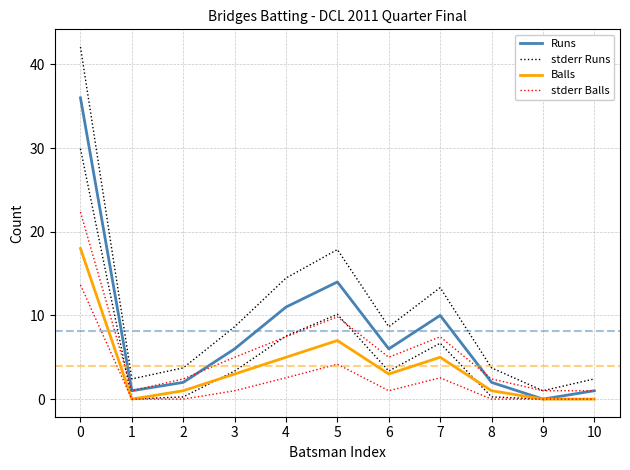

Reading right to left, transcribe all the data shown in this chart.

Runs: 1.0	0.0	2.0	10.0	6.0	14.0	11.0	6.0	2.0	1.0	36.0
stderr Runs: 2.4	1.0	3.7	13.3	8.6	17.9	14.5	8.6	3.7	2.4	42.1
Balls: 0.0	0.0	1.0	5.0	3.0	7.0	5.0	3.0	1.0	0.0	18.0
stderr Balls: 1.0	1.0	2.4	7.4	5.0	9.8	7.4	5.0	2.4	1.0	22.4